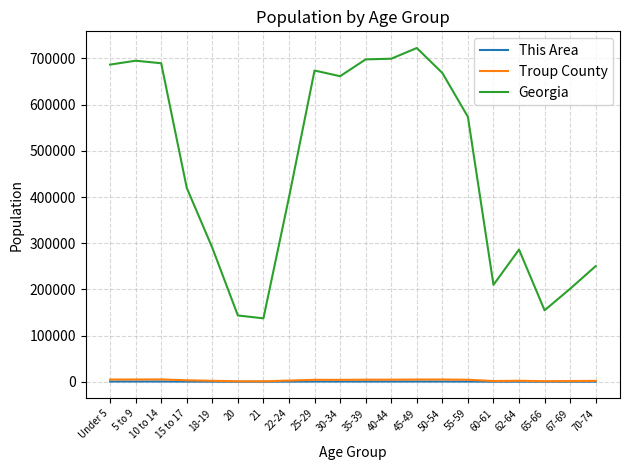

What is the maximum value shown in the chart?

722661